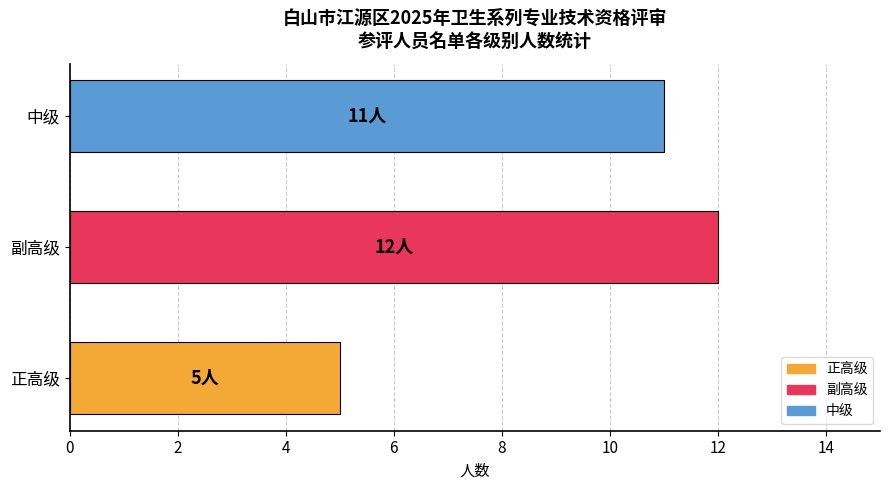

Are the bars grouped side by side (vs. stacked)?

No